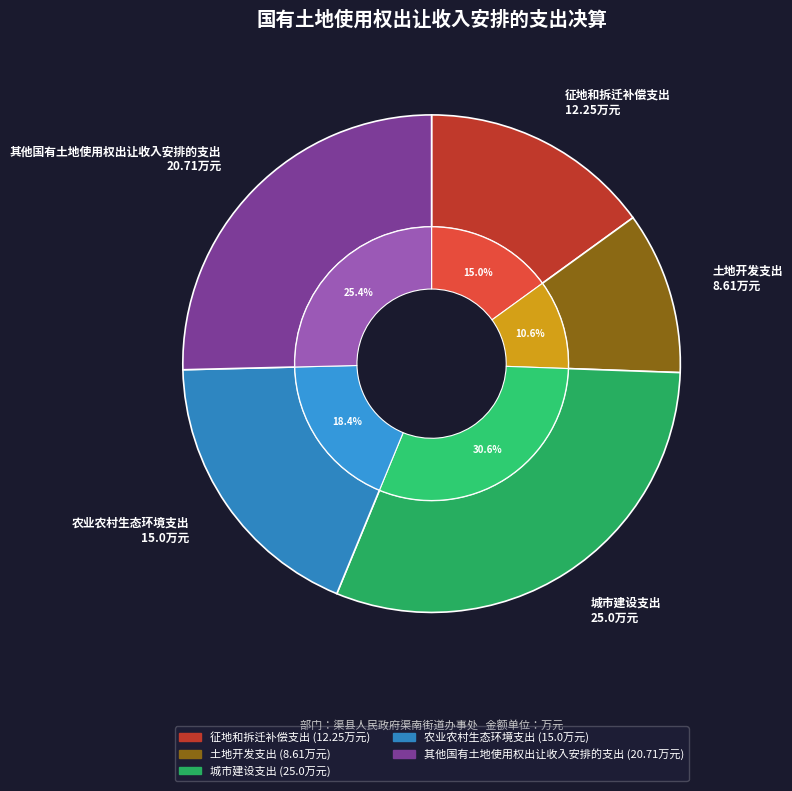

Rank the categories by value from highest to lowest.

城市建设支出, 其他国有土地使用权出让收入安排的支出, 农业农村生态环境支出, 征地和拆迁补偿支出, 土地开发支出